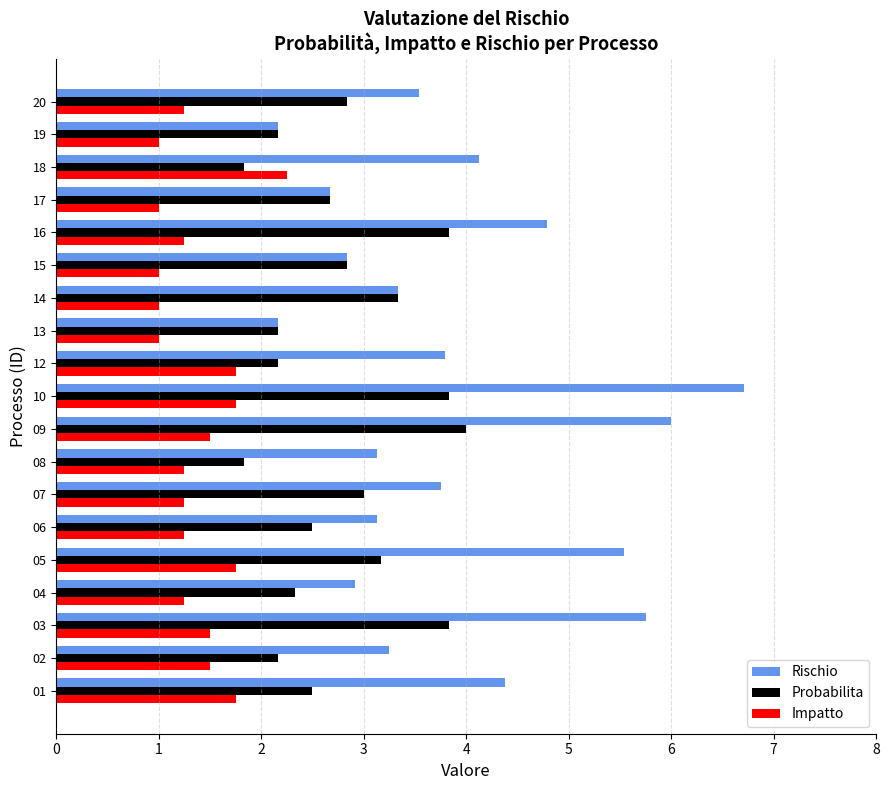

True or false: Impatto has a value of 1.3 at 12.

False